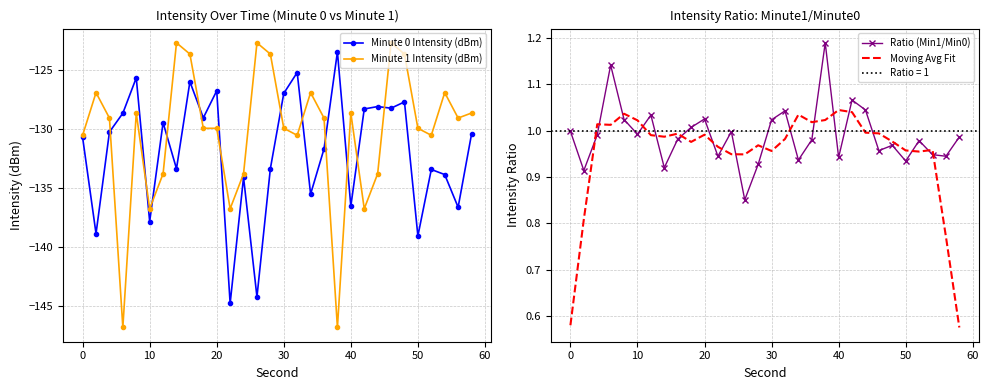

In Minute 0 Intensity (dBm), how many points are higher than both neighbors (excluding endpoints)?

10